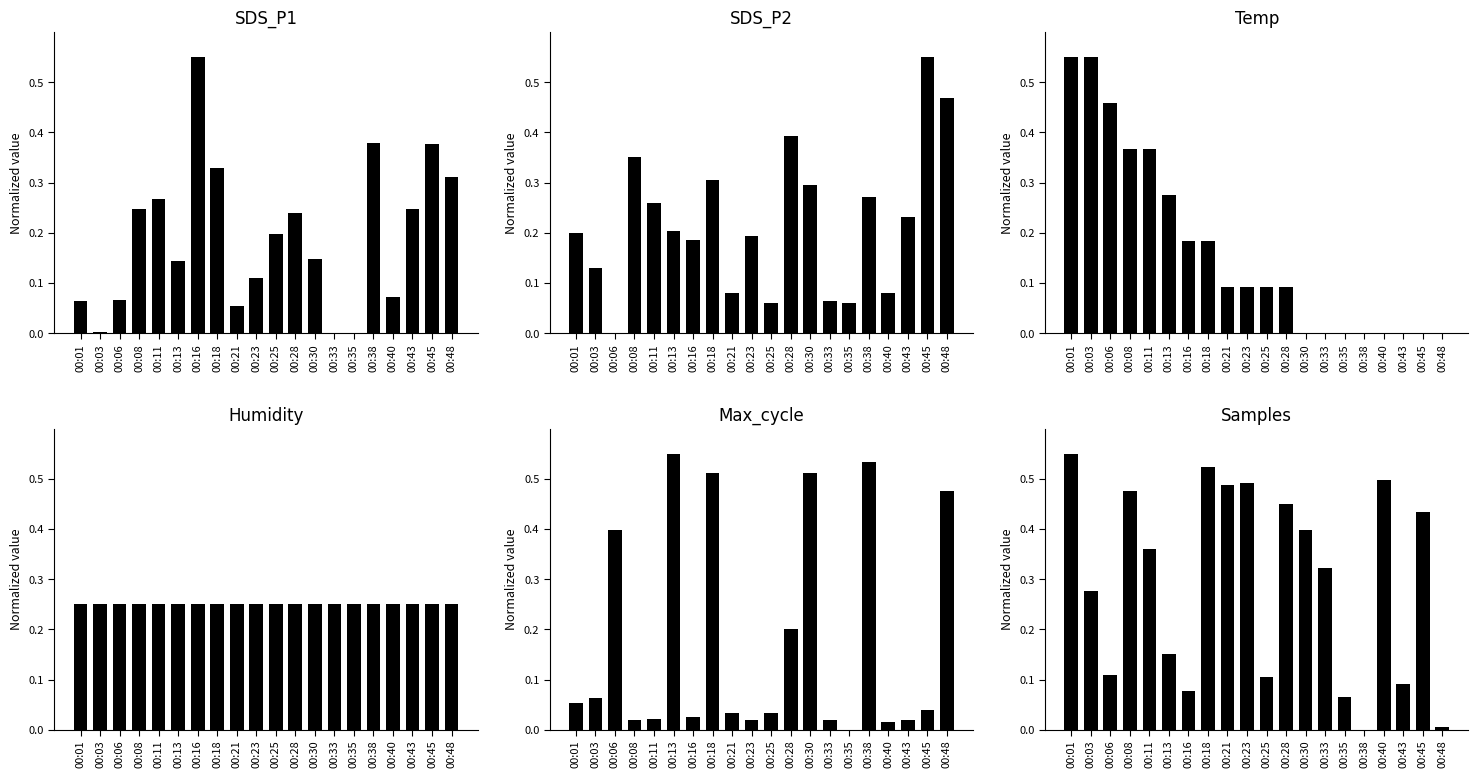

Which label corresponds to the largest value in the chart?

00:16